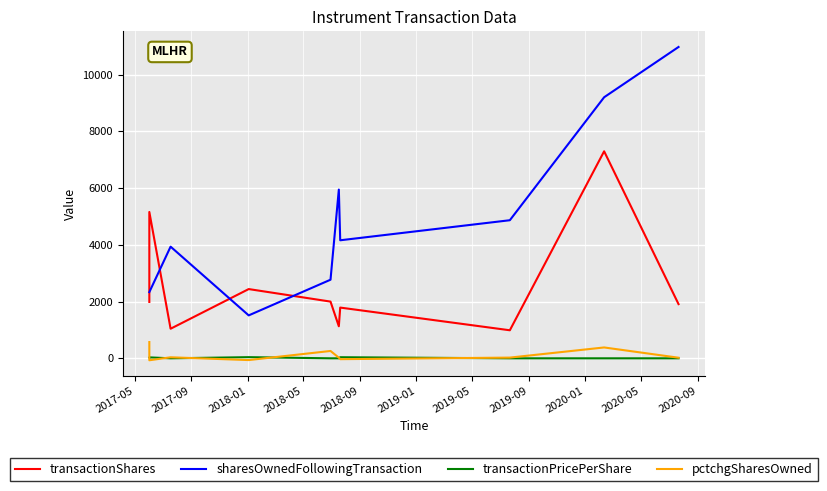

True or false: transactionShares and sharesOwnedFollowingTransaction cross at least once.

True